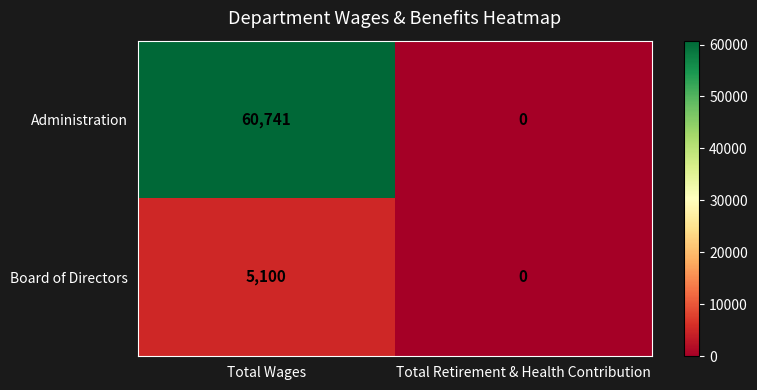

What value does the Administration series have at Total Wages, to the nearest 10?

60740